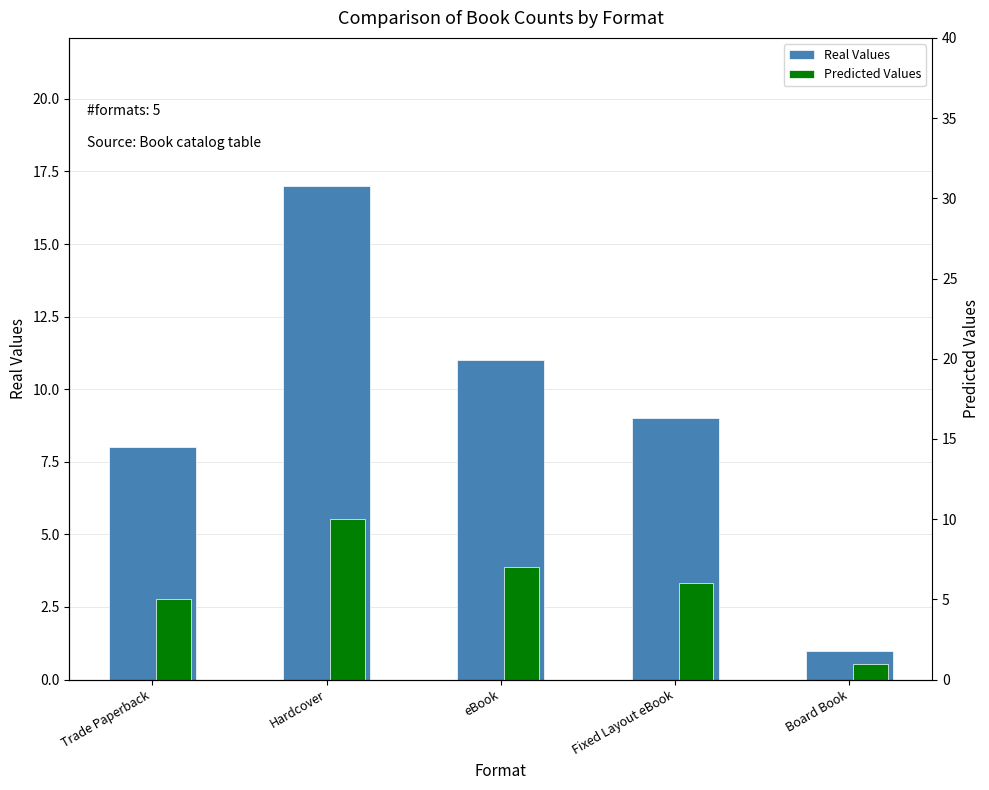

True or false: Predicted Values has a value of 2 at Trade Paperback.

False